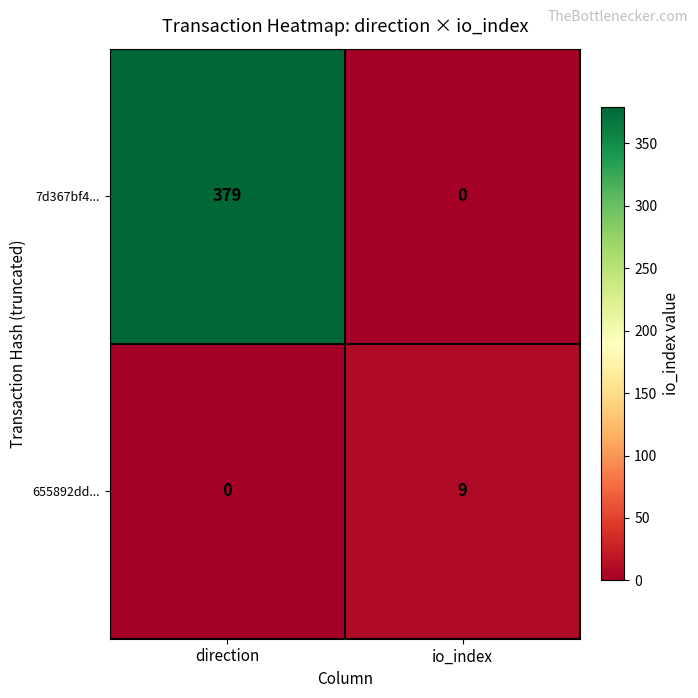

Rank the series by their maximum value, from lowest to highest.

655892dd..., 7d367bf4...